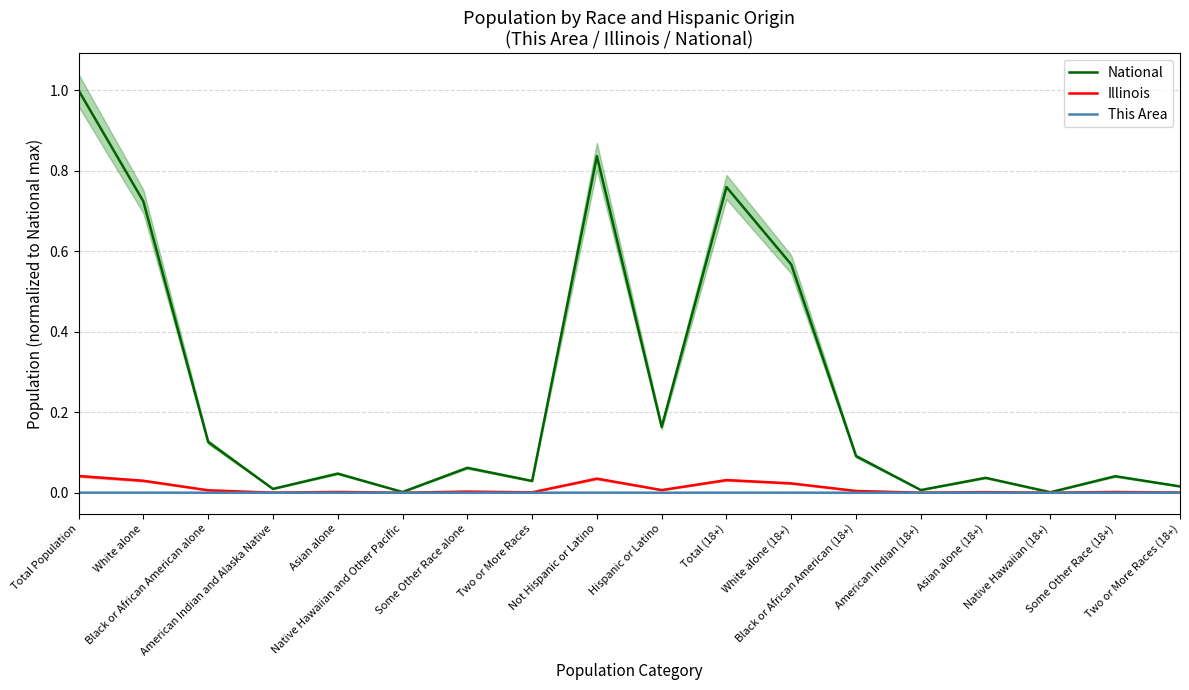

Which category has the lowest value in the National series?

Native Hawaiian (18+)